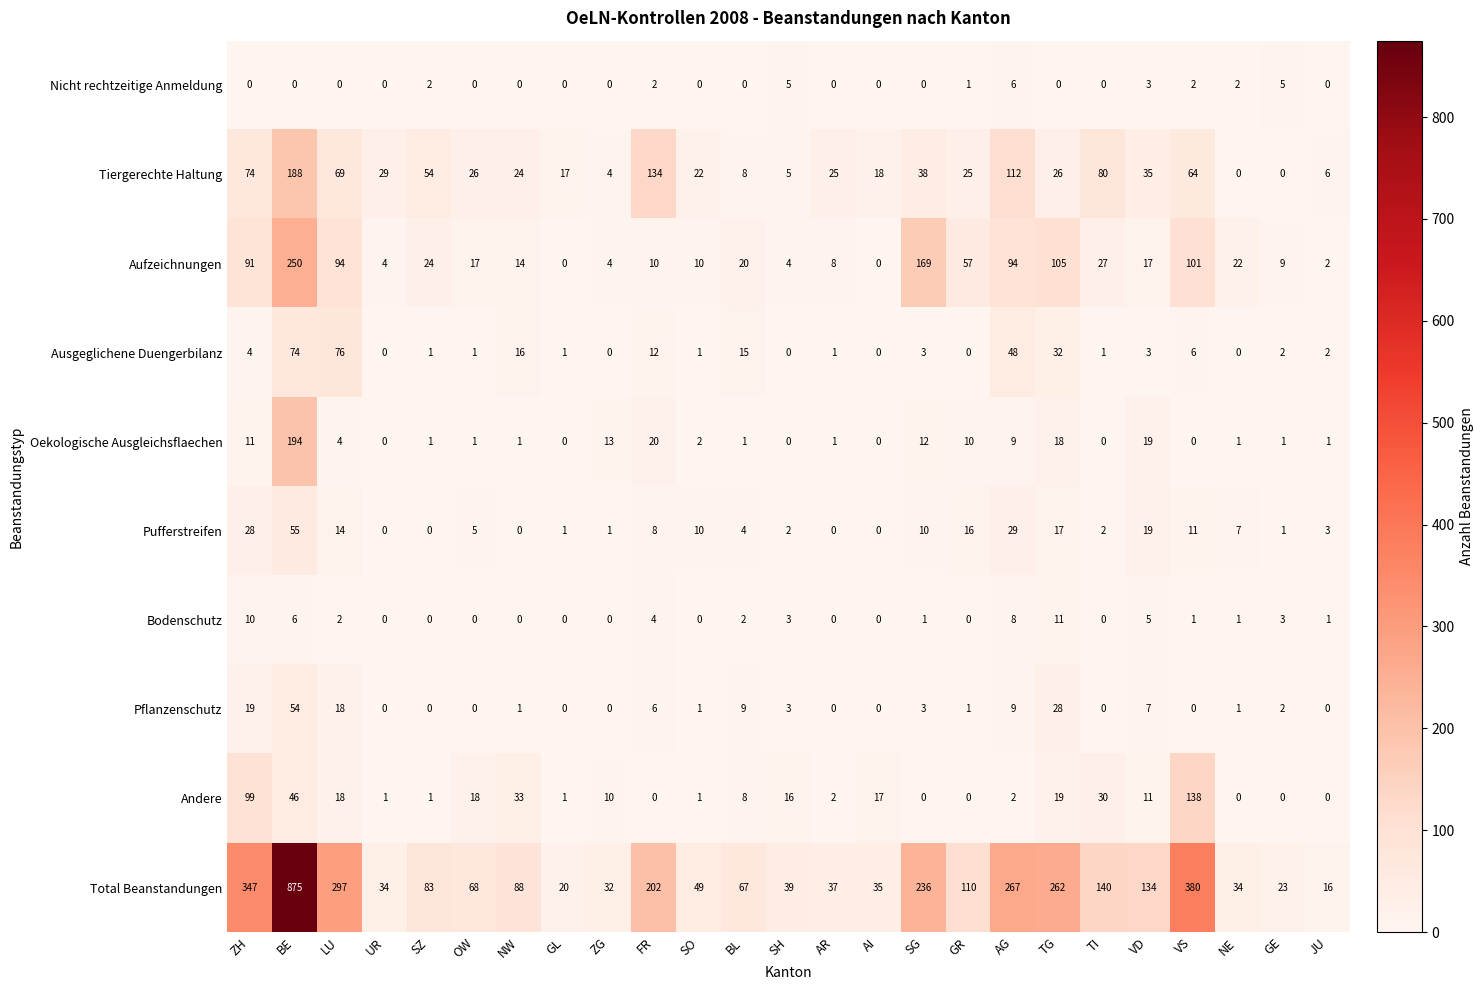

How many Nicht rechtzeitige Anmeldung values are between 0 and 2?

21